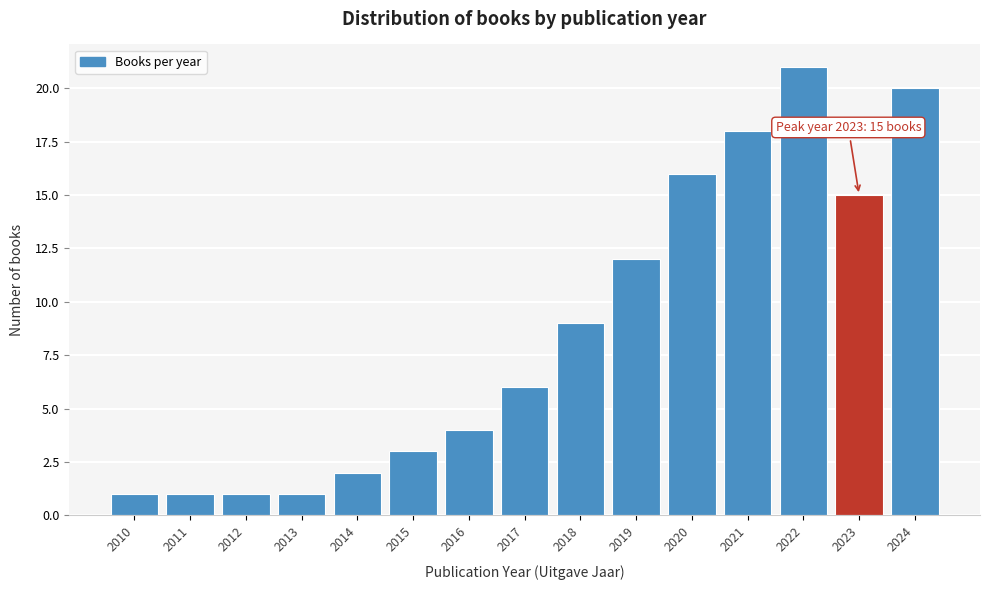

Reading left to right, what are all the values shown in this chart?

1	1	1	1	2	3	4	6	9	12	16	18	21	15	20